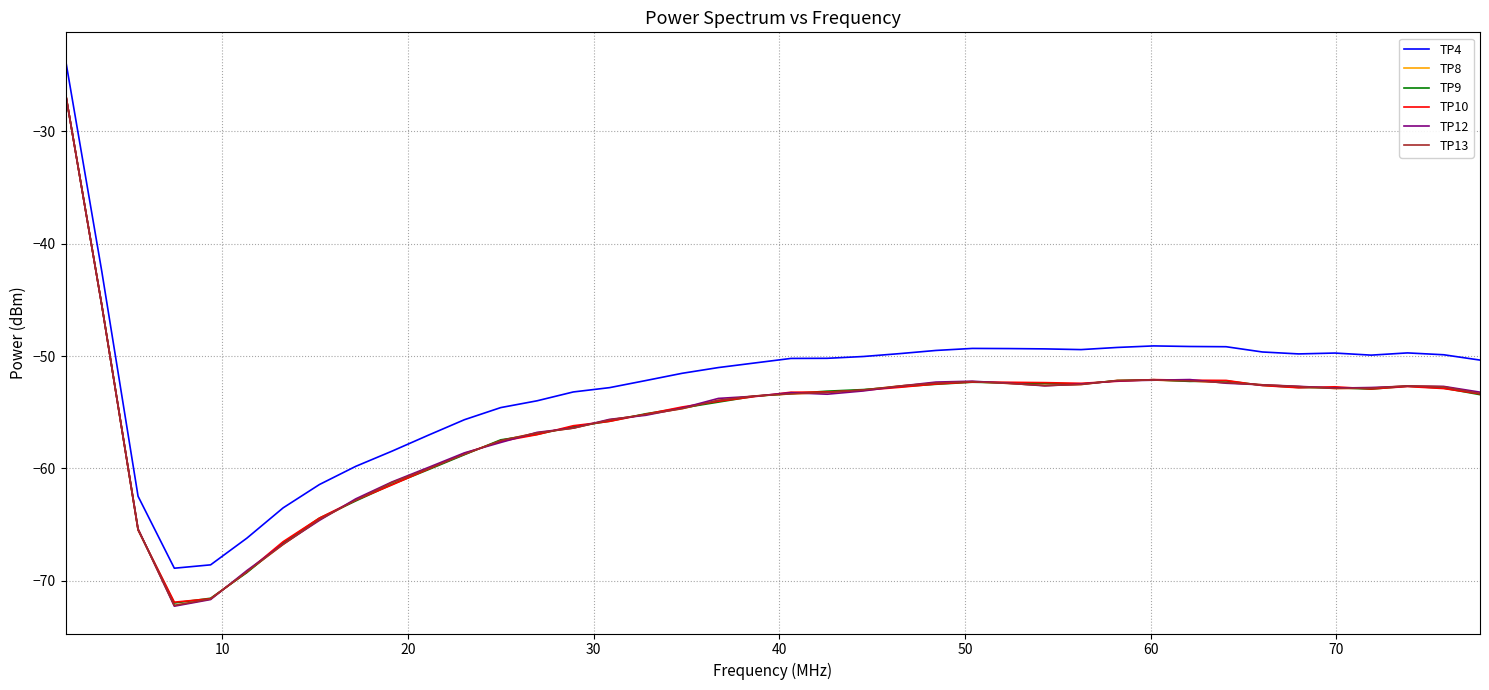

What are all the series names shown in the legend?

TP4, TP8, TP9, TP10, TP12, TP13